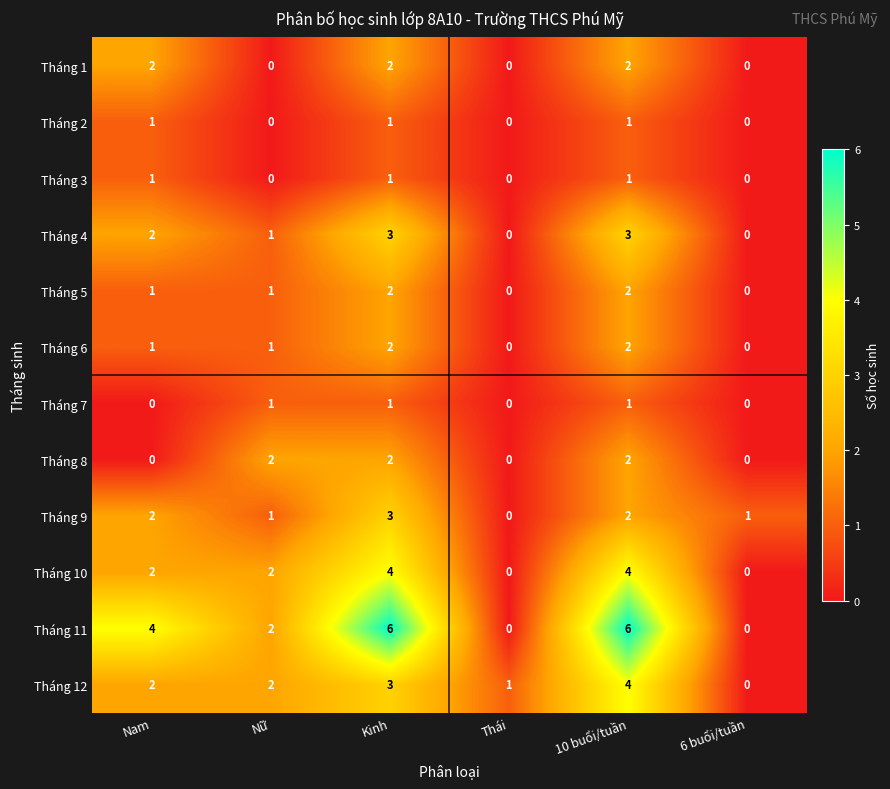

What is the greatest value displayed?

6